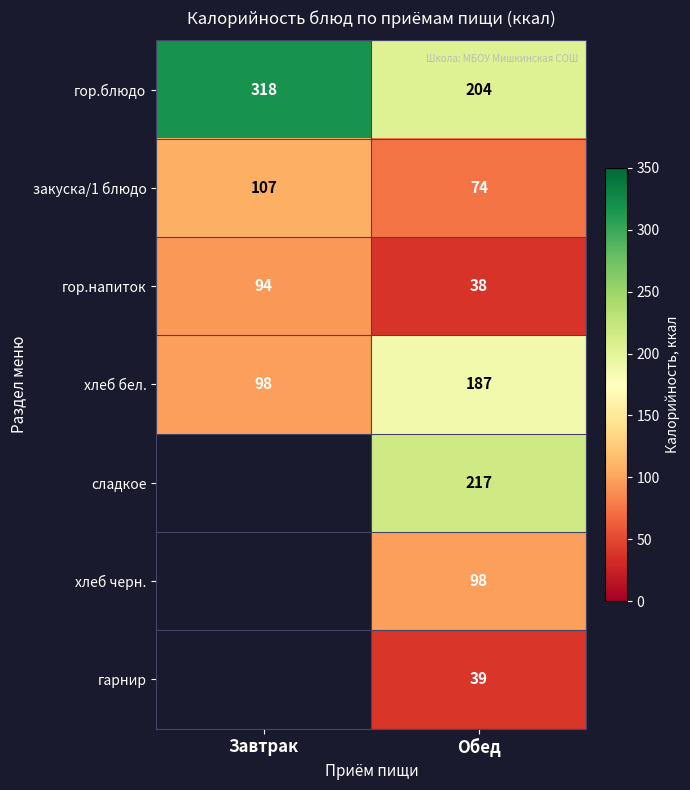

What is the difference between the гор.напиток values at Обед and Завтрак?

56